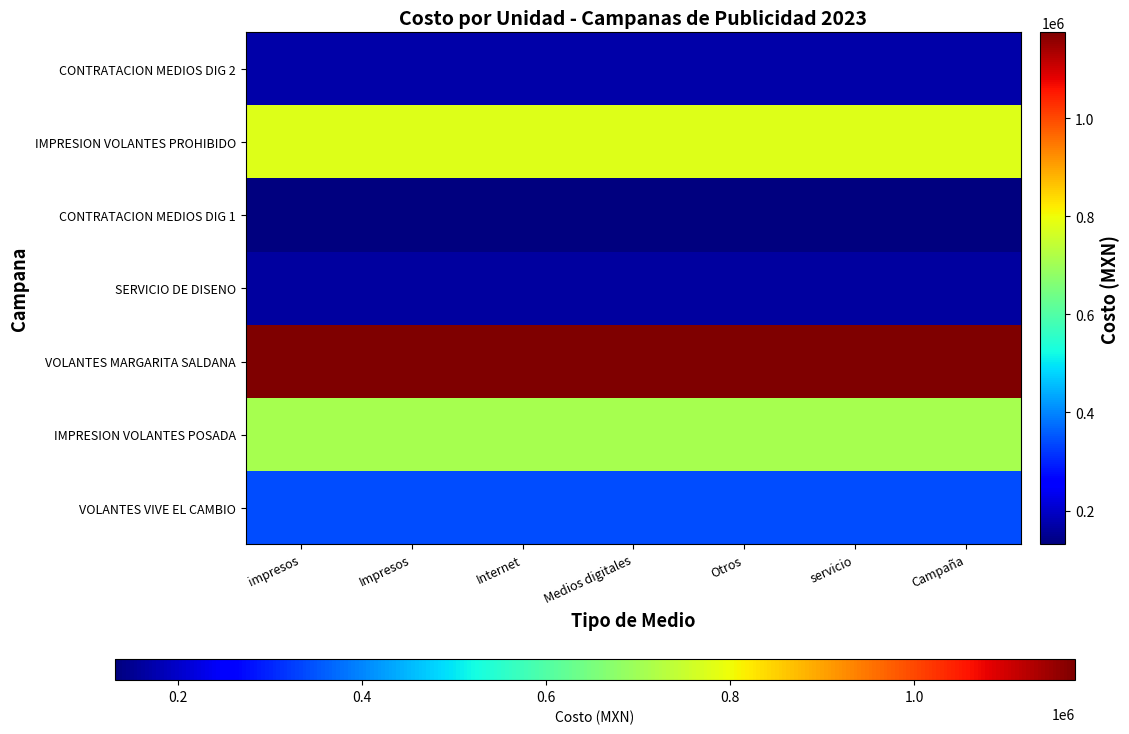

What is the difference between the highest and lowest values at servicio?

1043967.2